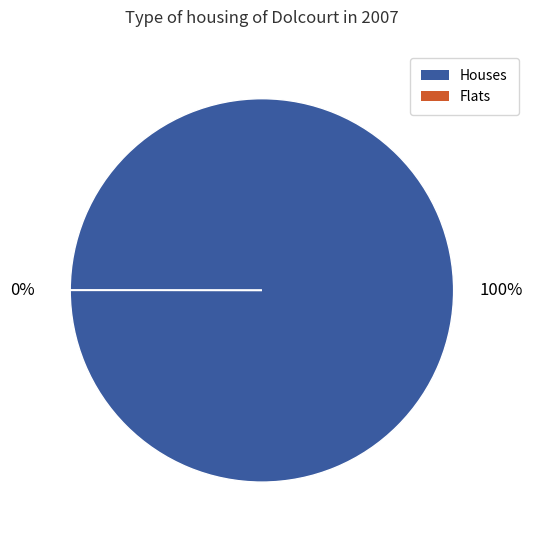

Does any single category account for the majority?

Yes